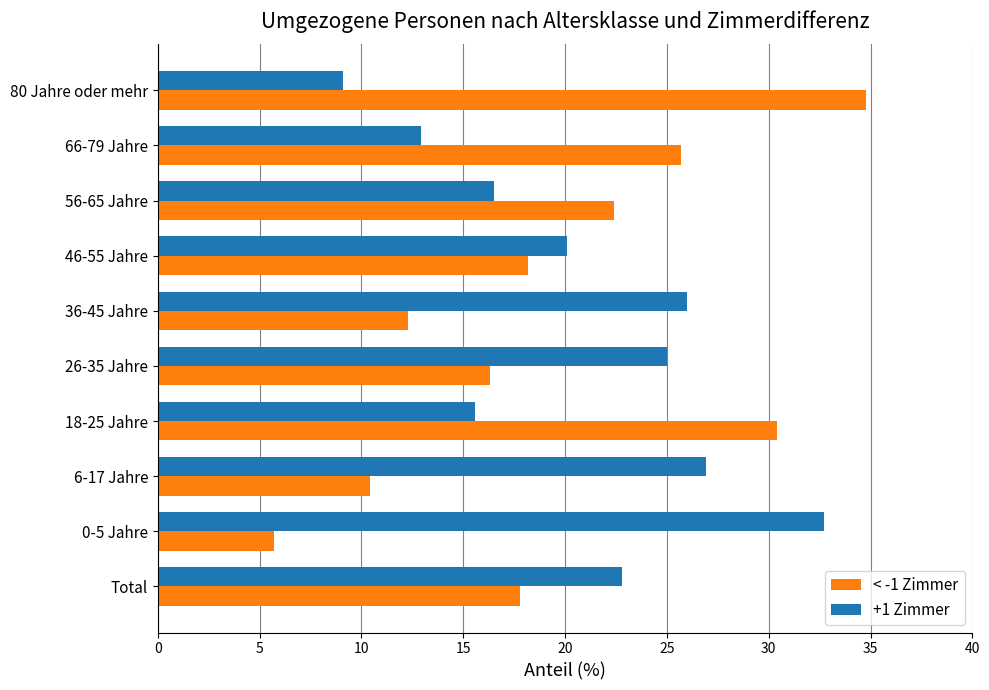

Is it true that < -1 Zimmer equals 12.3 at 36-45 Jahre?

True